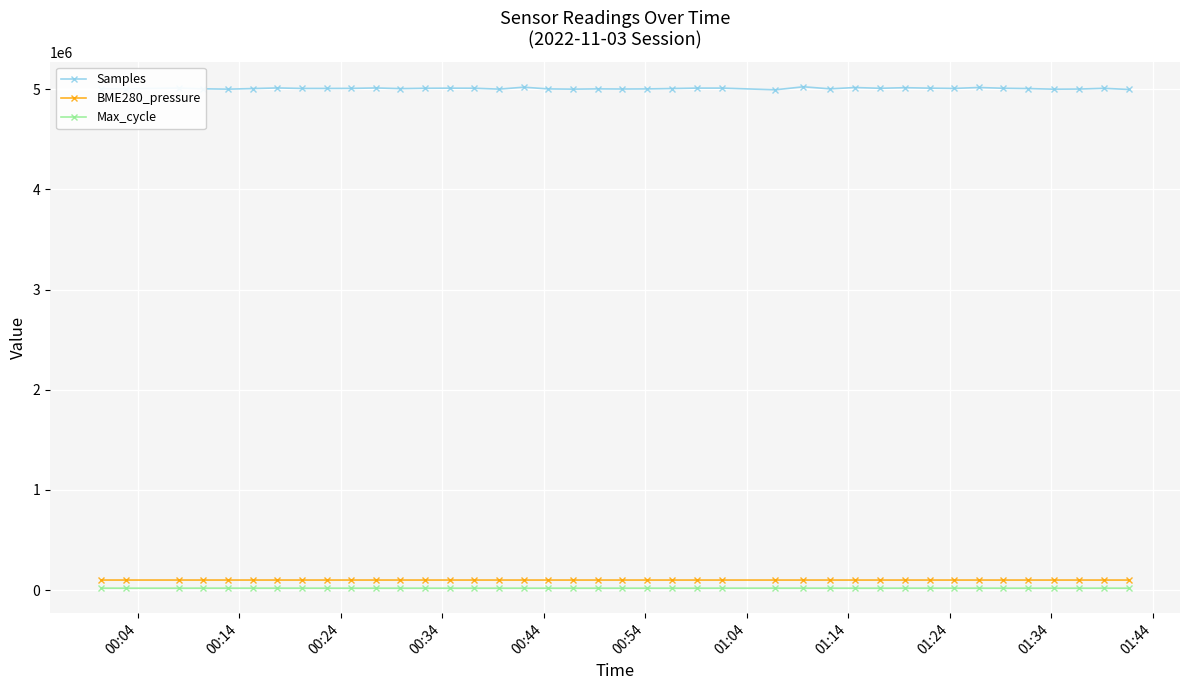

What is the highest value of the Max_cycle series?

20360.0